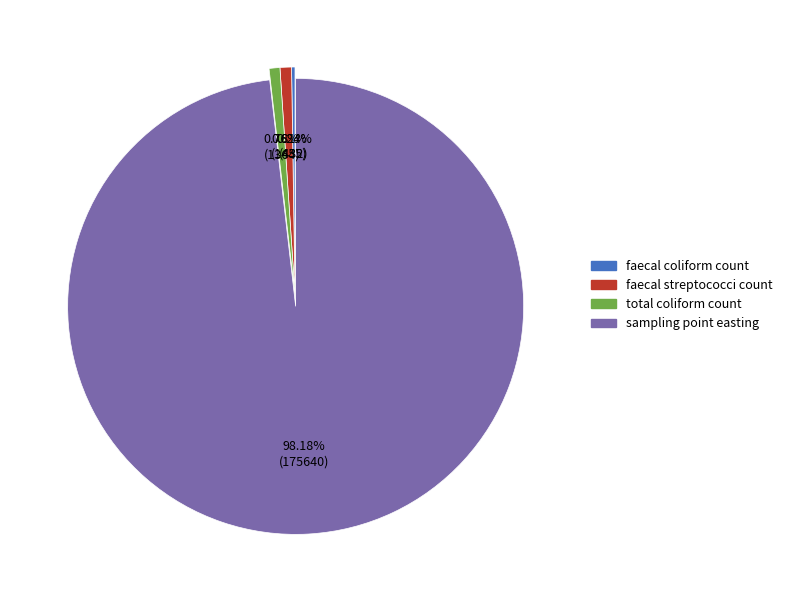

Is the sum of total coliform count and faecal streptococci count greater than half?

No